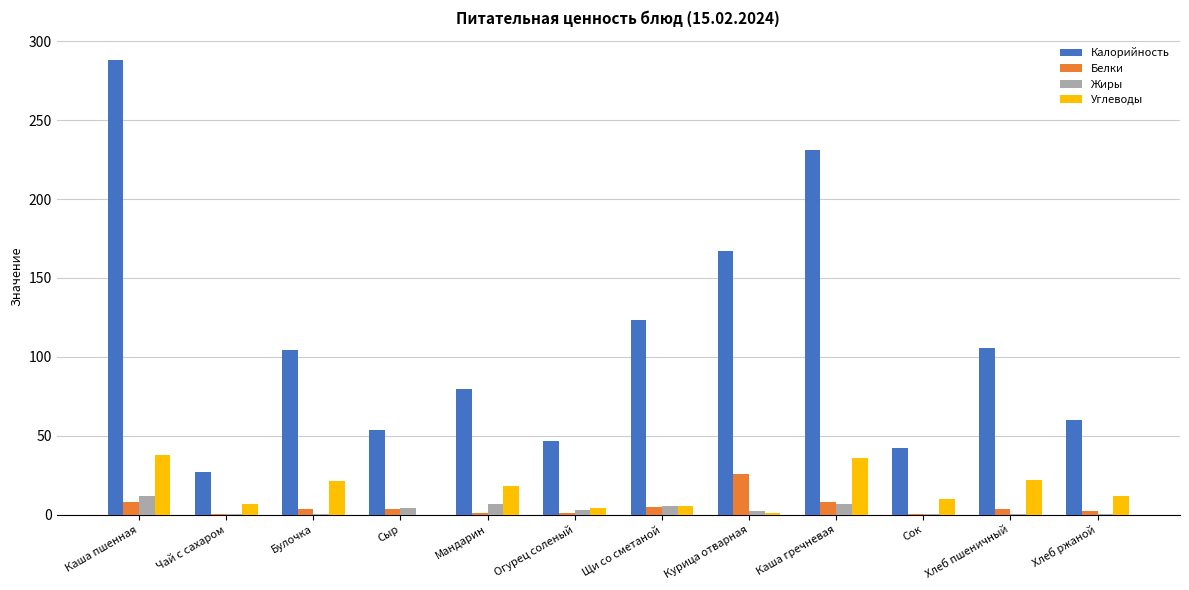

How many groups of bars are there?

12